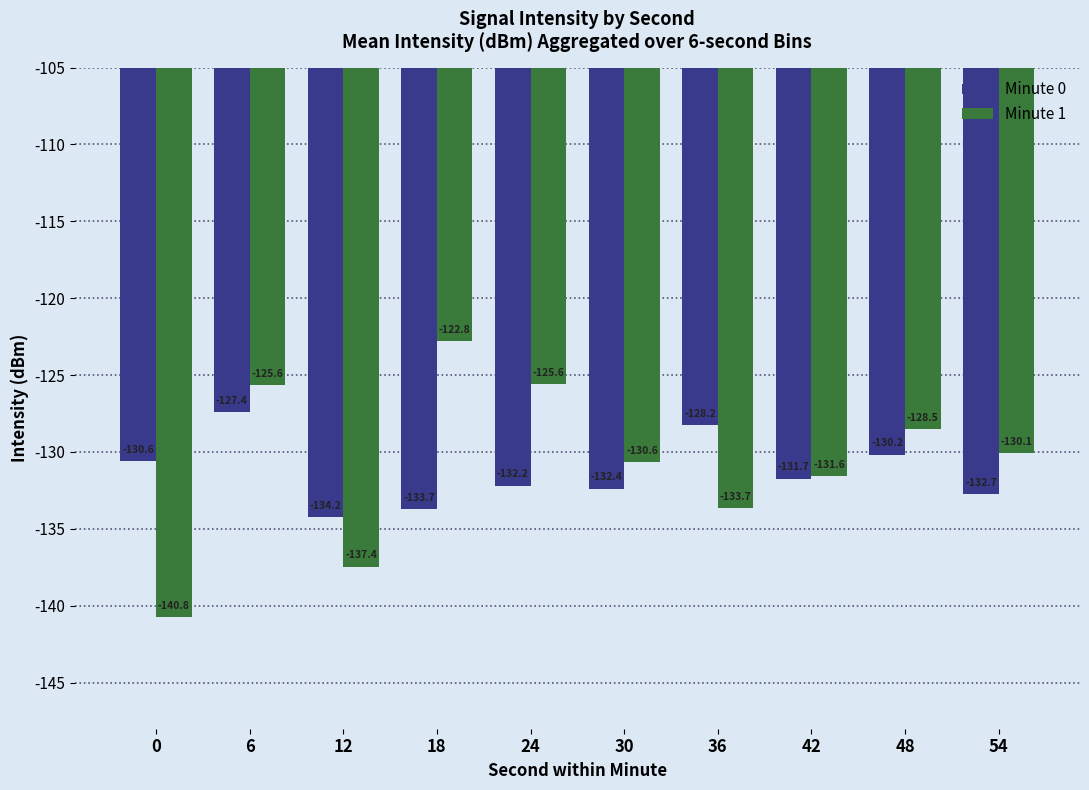

Which series changed the most between 30 and 54?

Minute 1